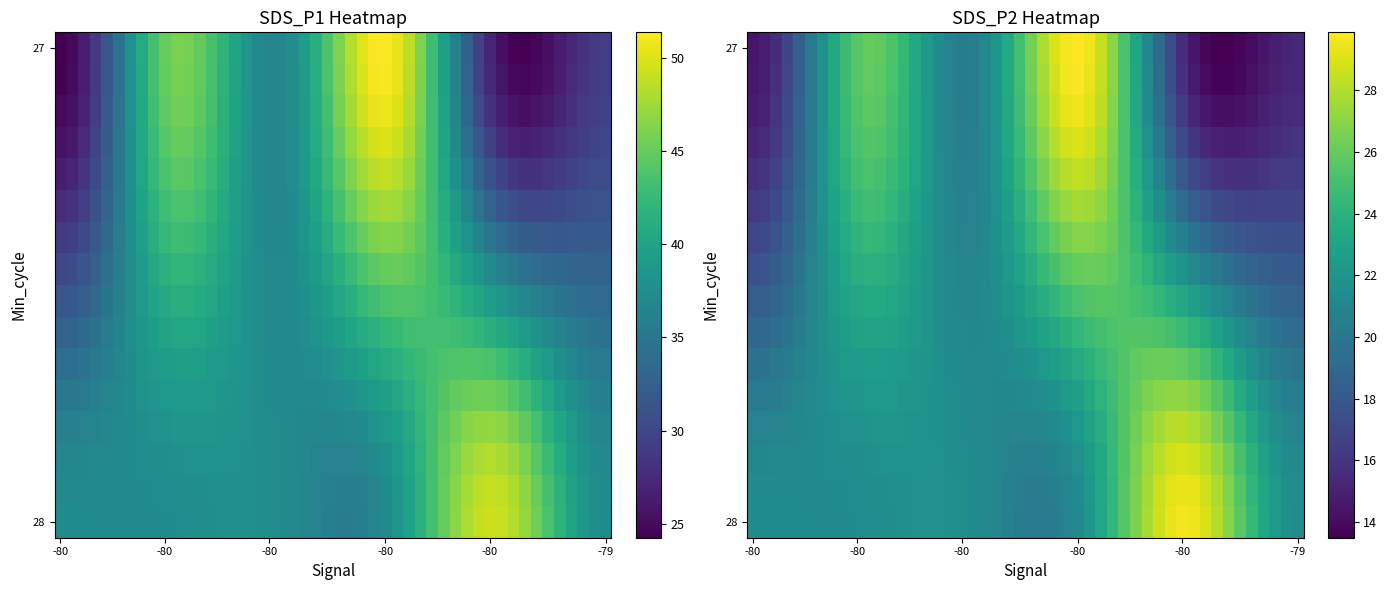

Reading right to left, list all the values displayed in this chart.

SDS_P1: 49.3	49.7	57.5	51.5	56.5	45.5	43.4	28.4	19.9	25.4	29.3	21.0	29.9	22.4	24.0	32.5	25.4	24.2	29.1	23.7	21.9	23.9	24.1	21.2	23.3	25.6	25.1	22.4	30.7	24.0	32.7	34.4	35.3	36.9	32.5	35.9	37.0	37.2	32.9	36.2
SDS_P2: 29.6	30.4	32.5	28.6	29.3	25.9	22.8	16.7	12.0	13.3	15.0	11.8	13.6	13.1	14.8	18.8	13.7	14.5	15.3	15.7	13.5	13.4	12.7	13.9	13.1	14.2	13.3	13.7	15.1	14.3	14.3	18.8	19.6	17.3	18.5	18.9	21.3	21.0	21.1	23.6